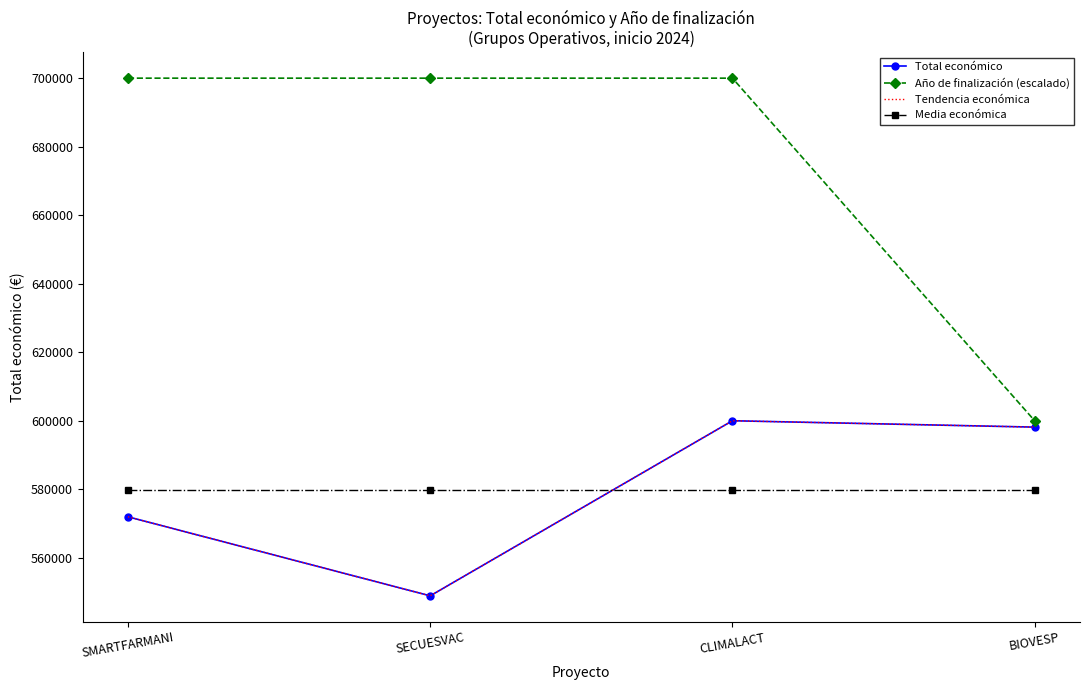

What position from the left is BIOVESP?

4